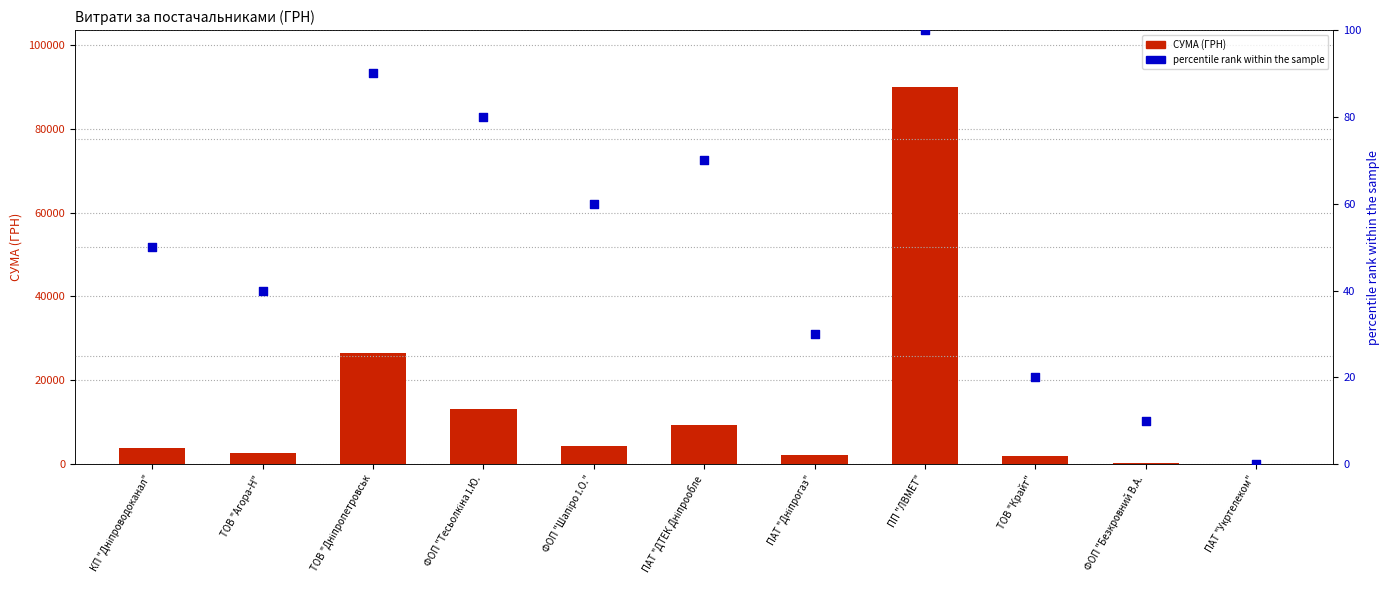

Which series reaches the minimum Y coordinate?

percentile rank within the sample